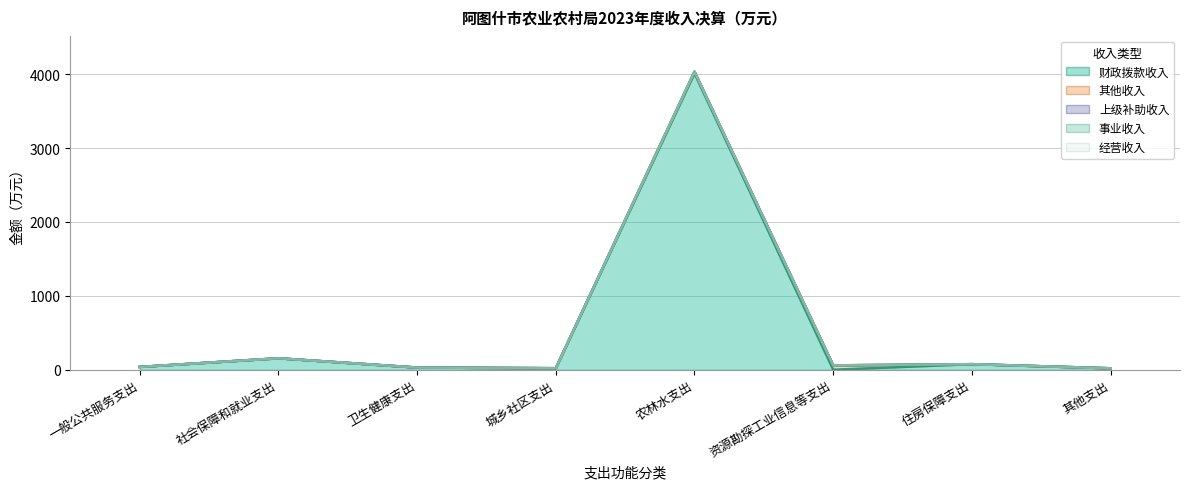

What is the label of the 4th point from the left?

城乡社区支出